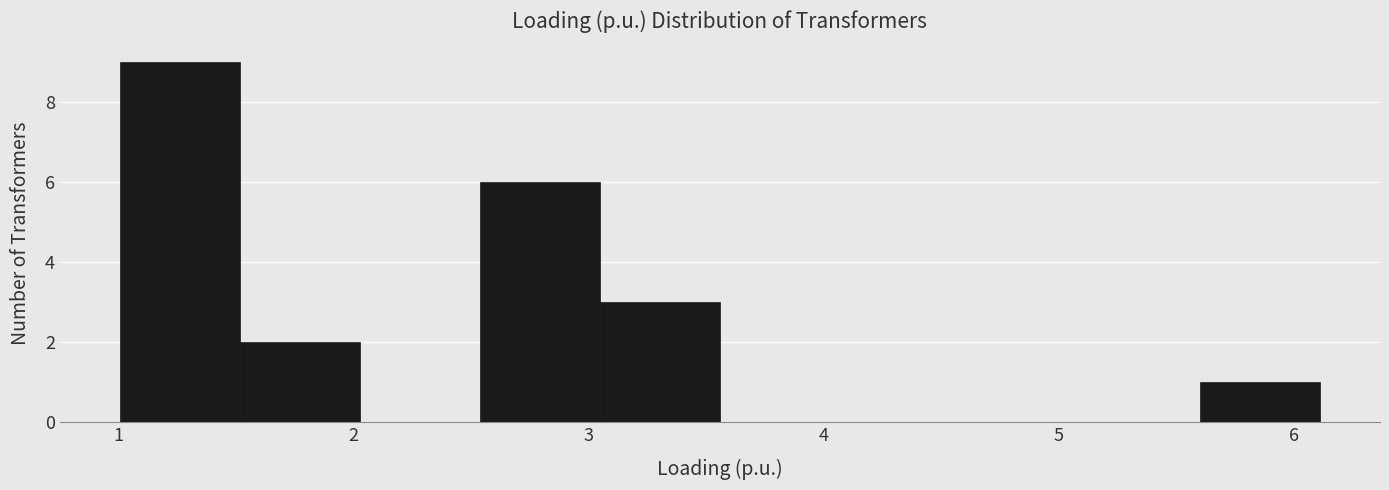

Reading left to right, transcribe this chart: for each bar, give the range it covers on the x-axis and its height. Neither the bar edges nor the heights are printed on the chart, so give them approximately, as read against the axes.

1.0 to 1.5: 9
1.5 to 2.0: 2
2.0 to 2.5: 0
2.5 to 3.0: 6
3.0 to 3.6: 3
3.6 to 4.1: 0
4.1 to 4.6: 0
4.6 to 5.1: 0
5.1 to 5.6: 0
5.6 to 6.1: 1